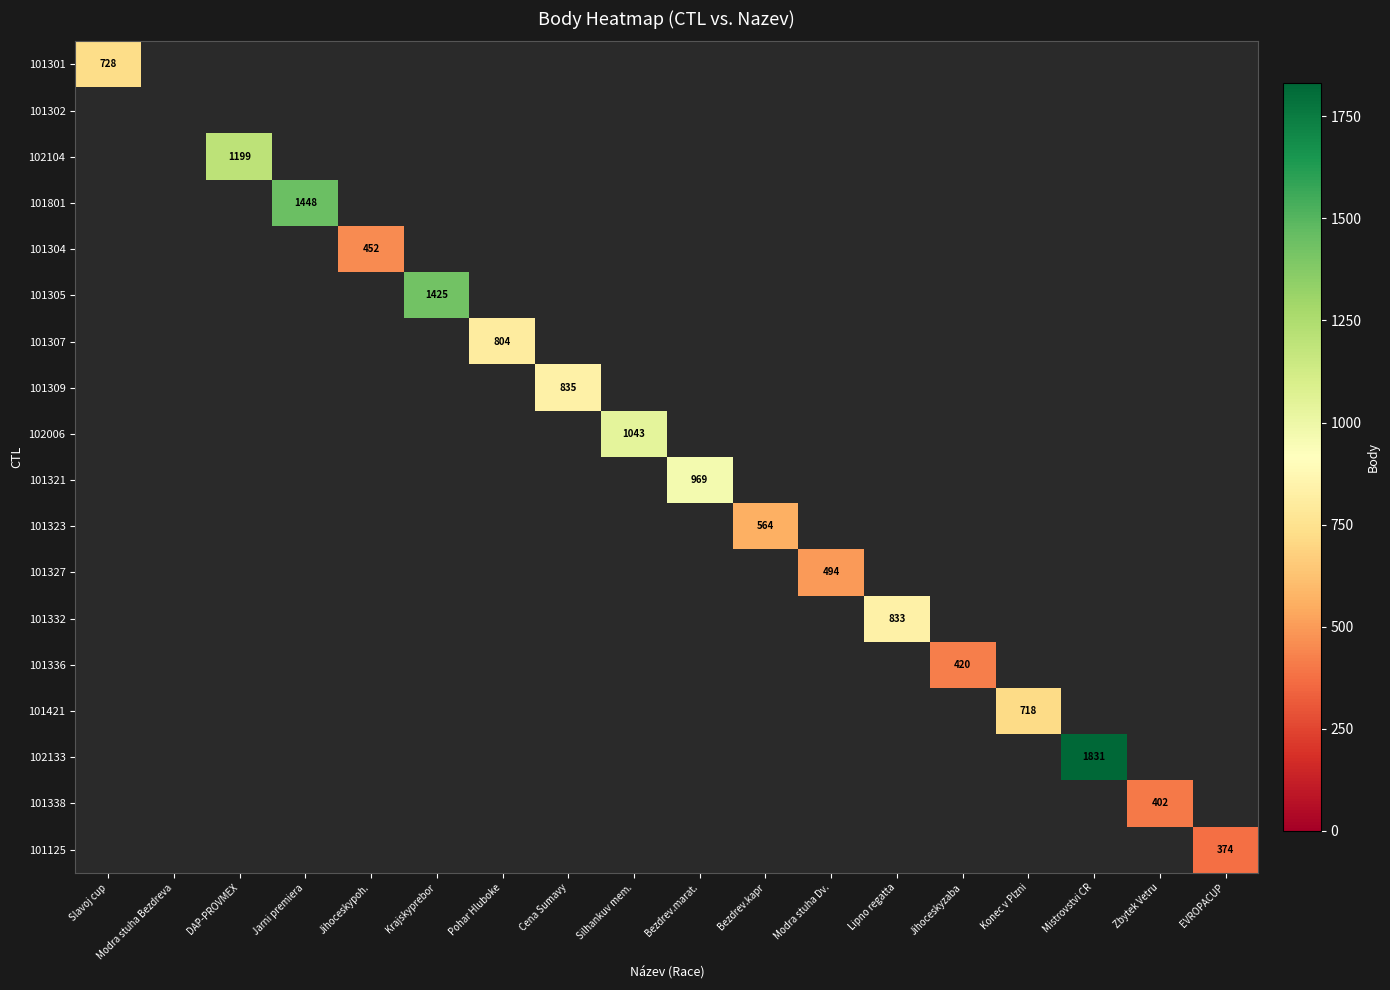

How many series are shown in this chart?

18